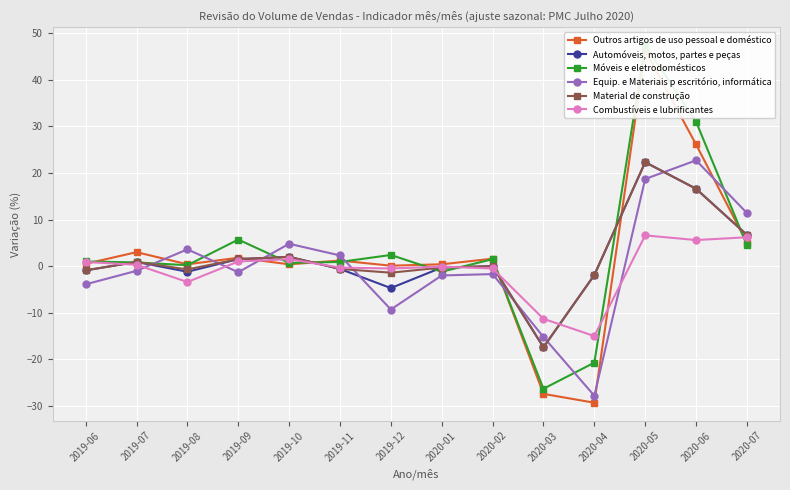

How many data points does each series have?

14